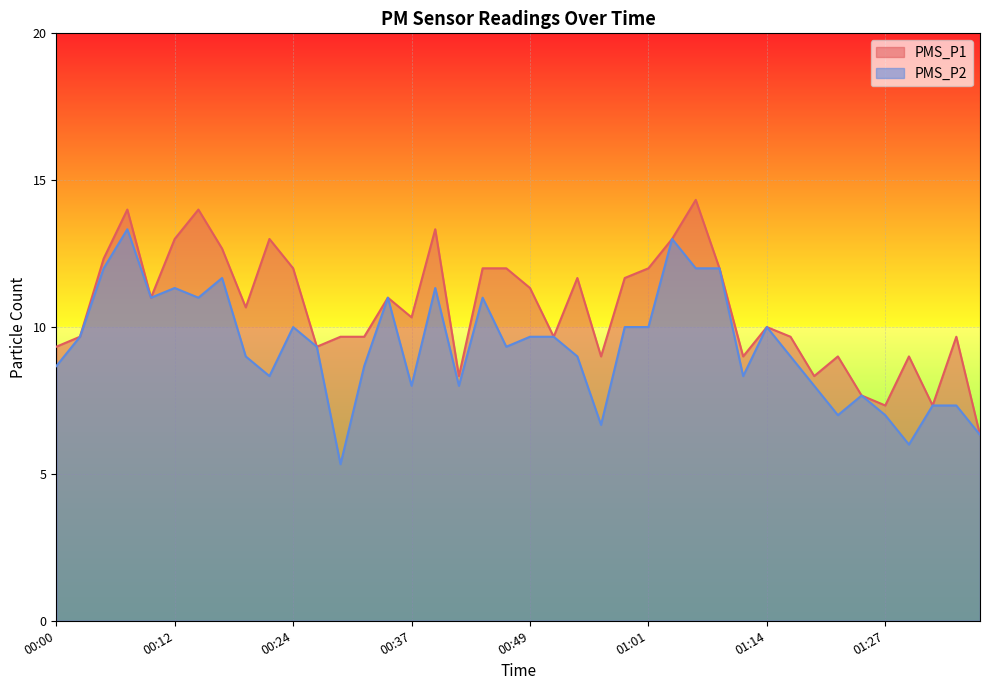

What are all the series names shown in the legend?

PMS_P1, PMS_P2